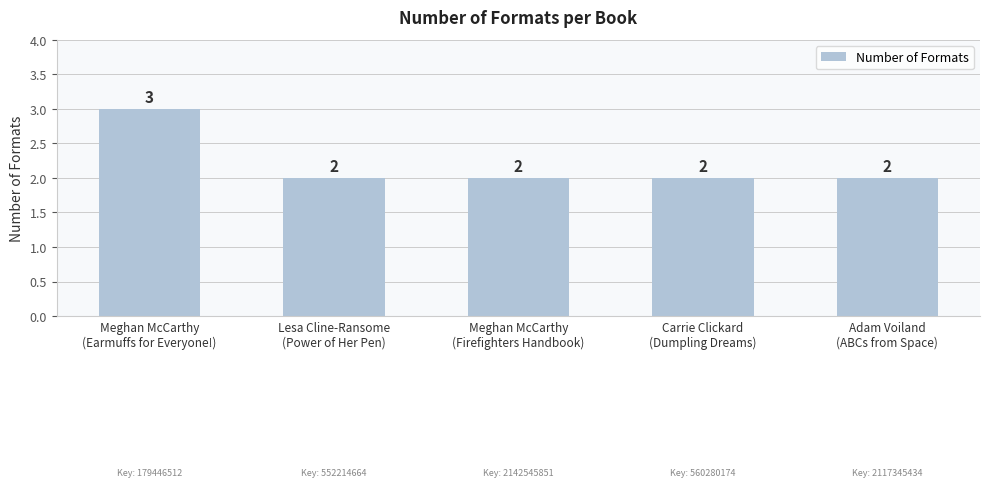

What is the maximum value shown in the chart?

3